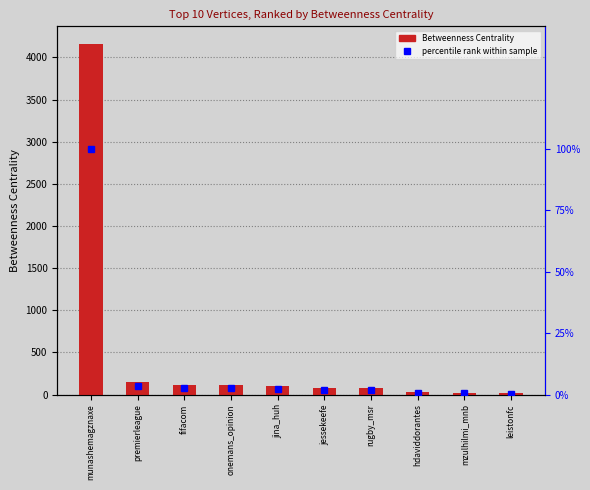

The percentile rank series shows 65.5 at munashemagznaxe. True or false?

False